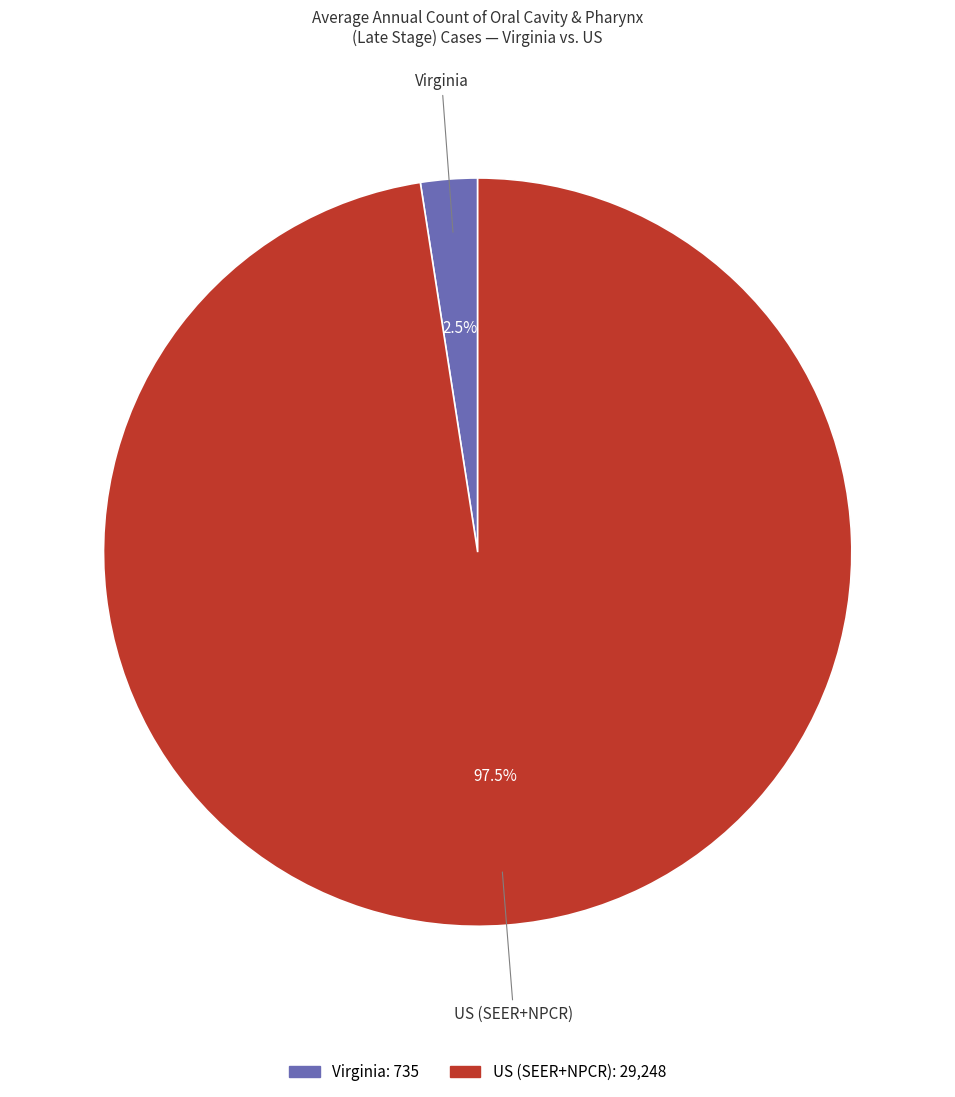

Is the sum of Virginia and US (SEER+NPCR) greater than half?

Yes